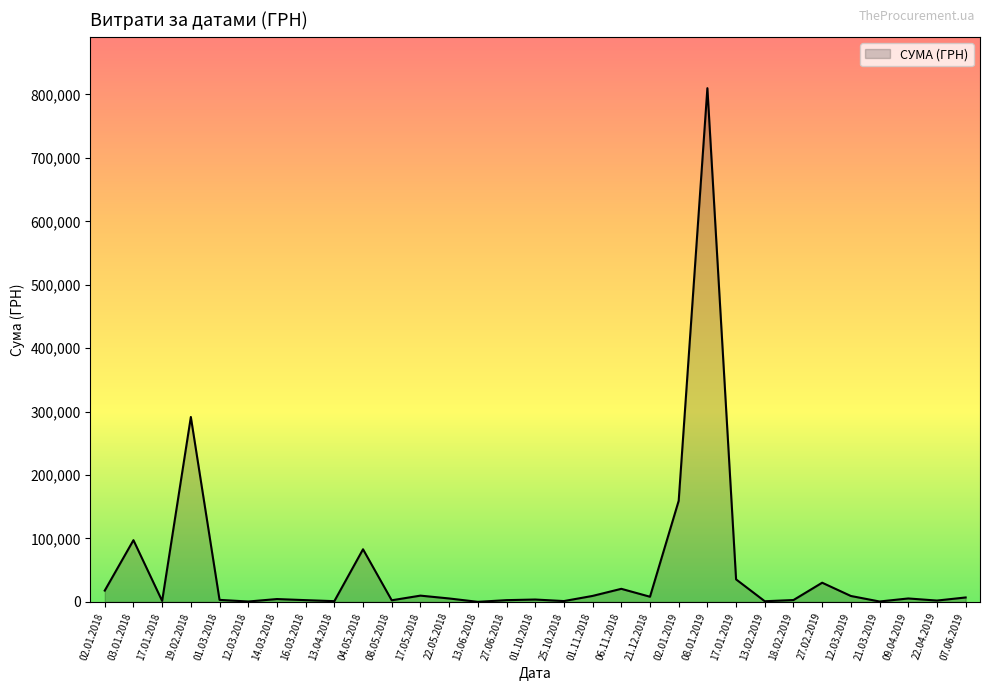

What is the maximum value shown in the chart?

809928.3